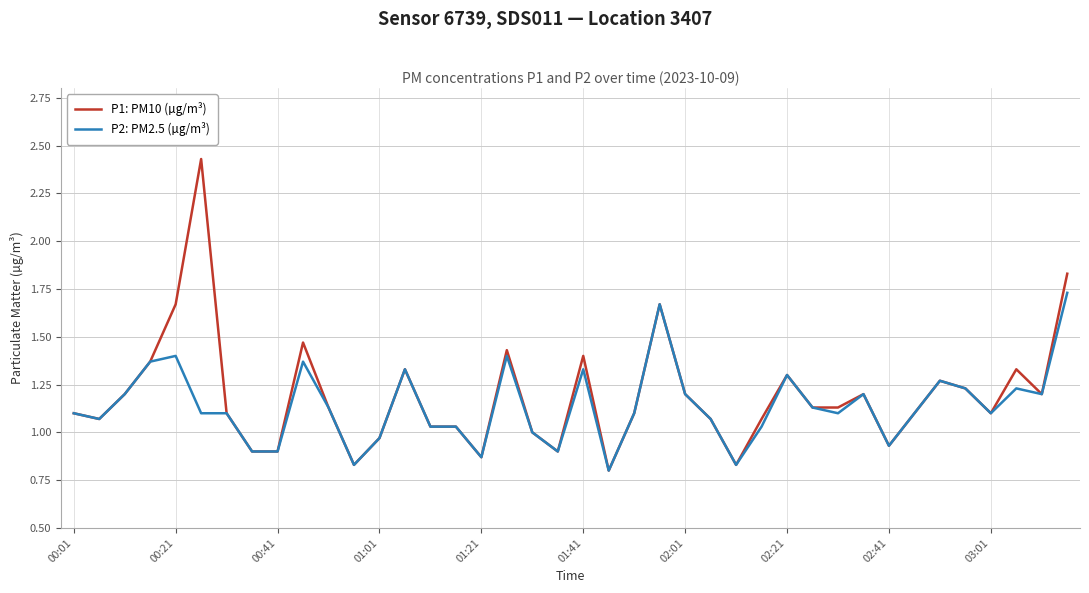

List the series in order of their peak value, lowest first.

P2: PM2.5 (µg/m³), P1: PM10 (µg/m³)